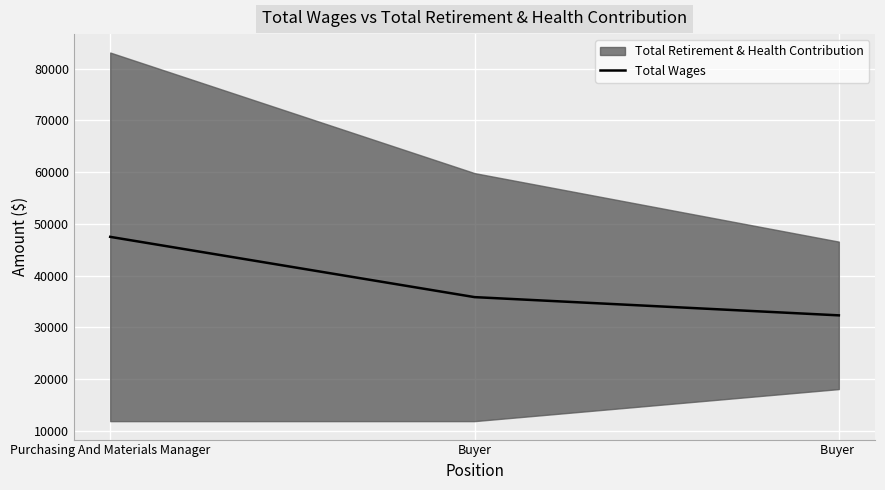

How many categories are shown in the chart?

3